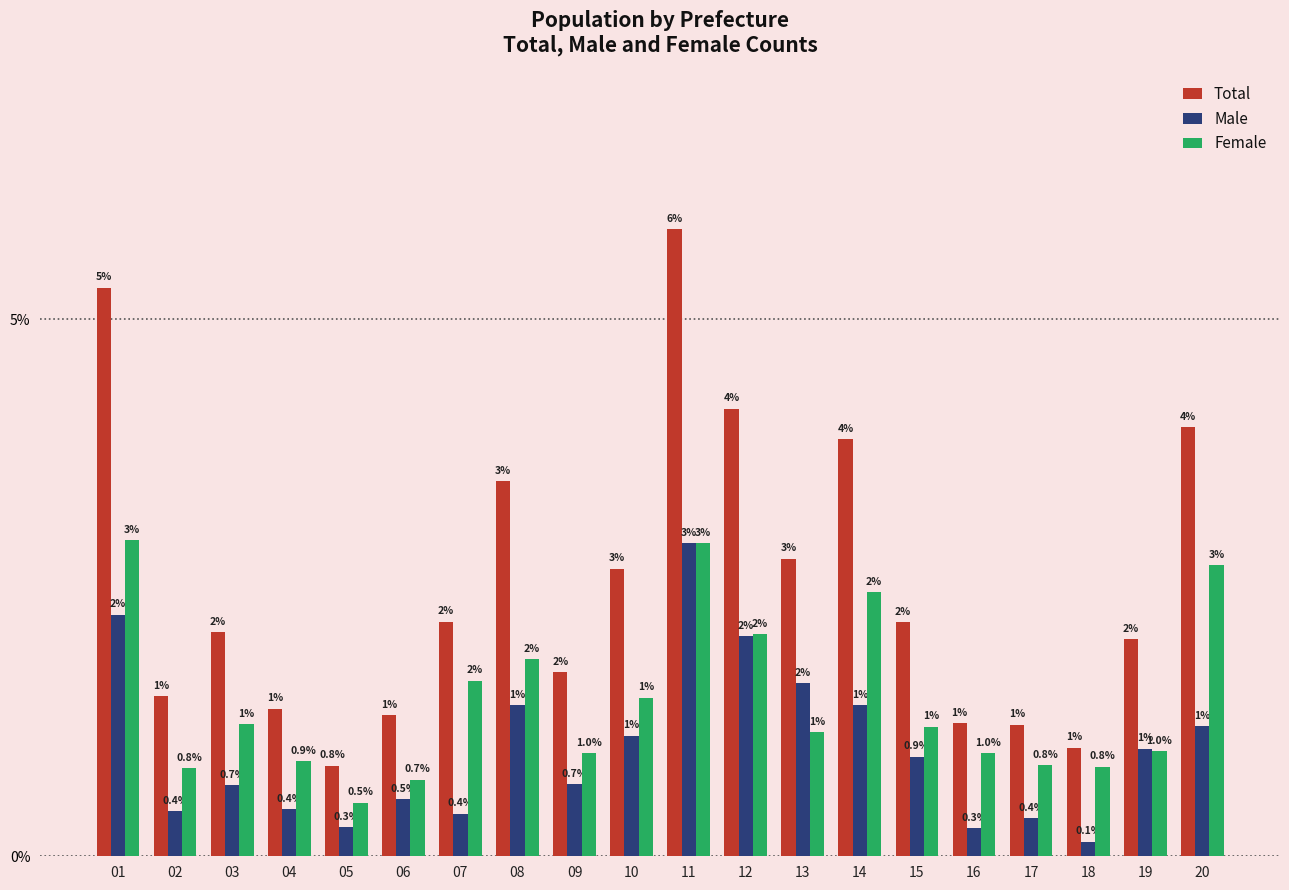

What is the lowest value of the Total series?

0.8